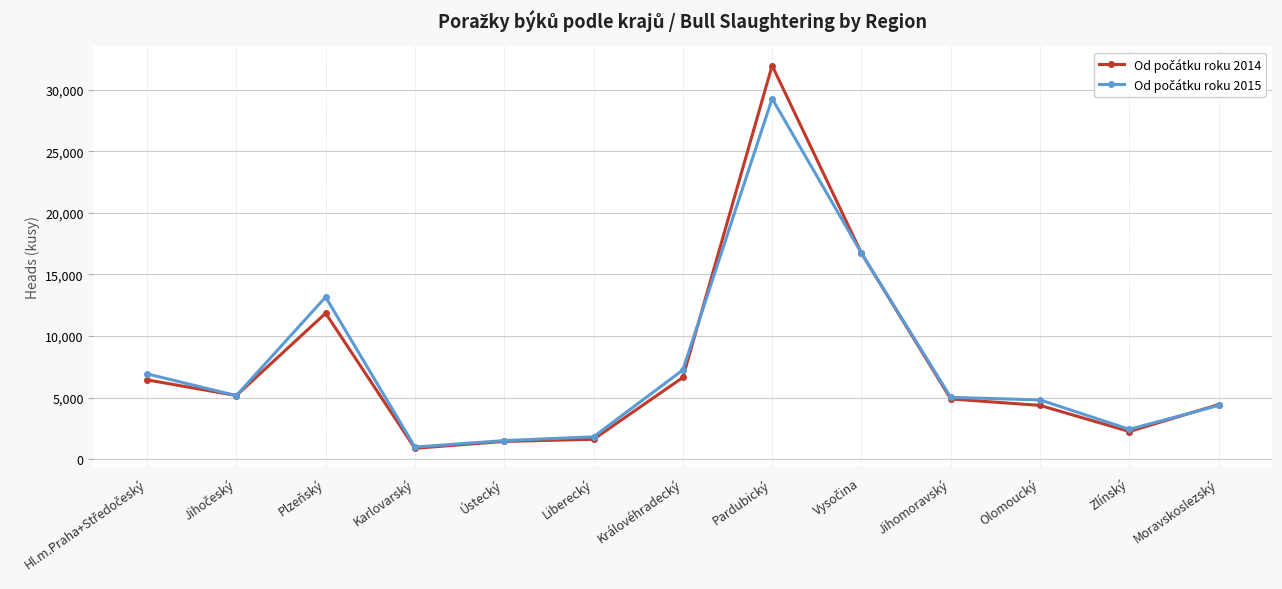

What is the label of the 11th point from the left?

Olomoucký